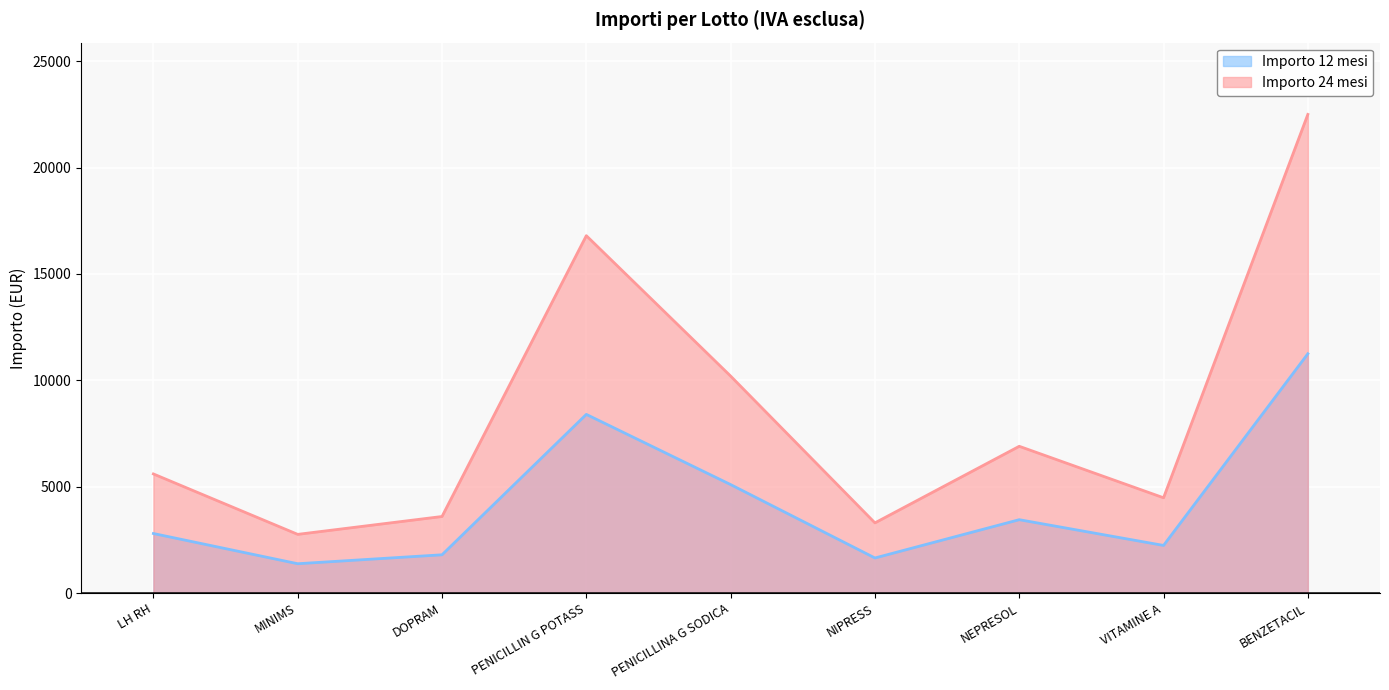

How many values in the Importo 24 mesi series are below 5600?

4